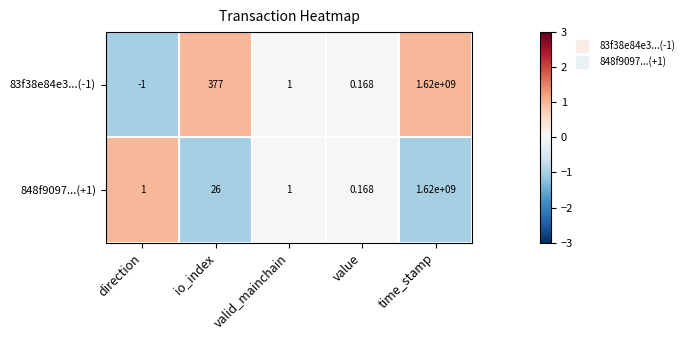

Rank the series at direction from lowest to highest value.

83f38e84e3...(-1), 848f9097...(+1)